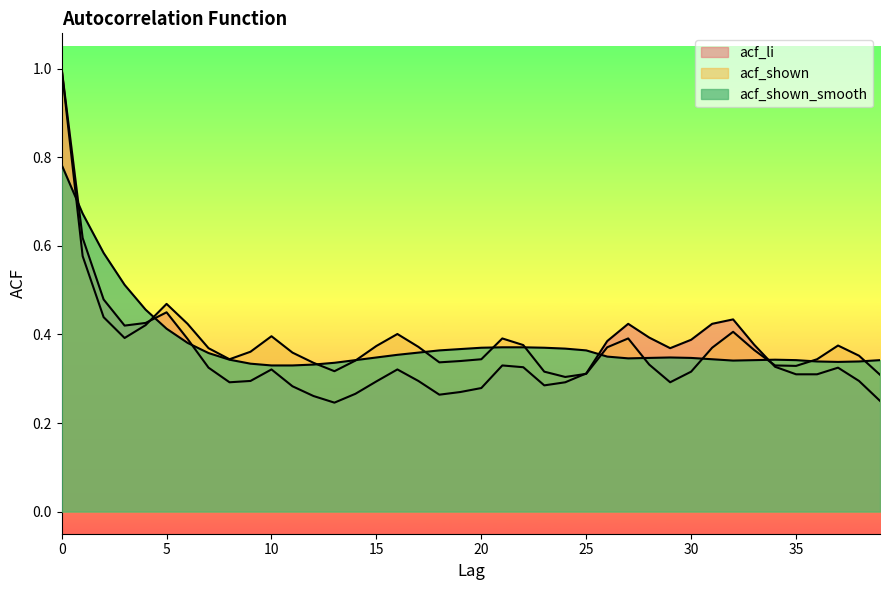

Which series has the widest spread of values?

acf_li